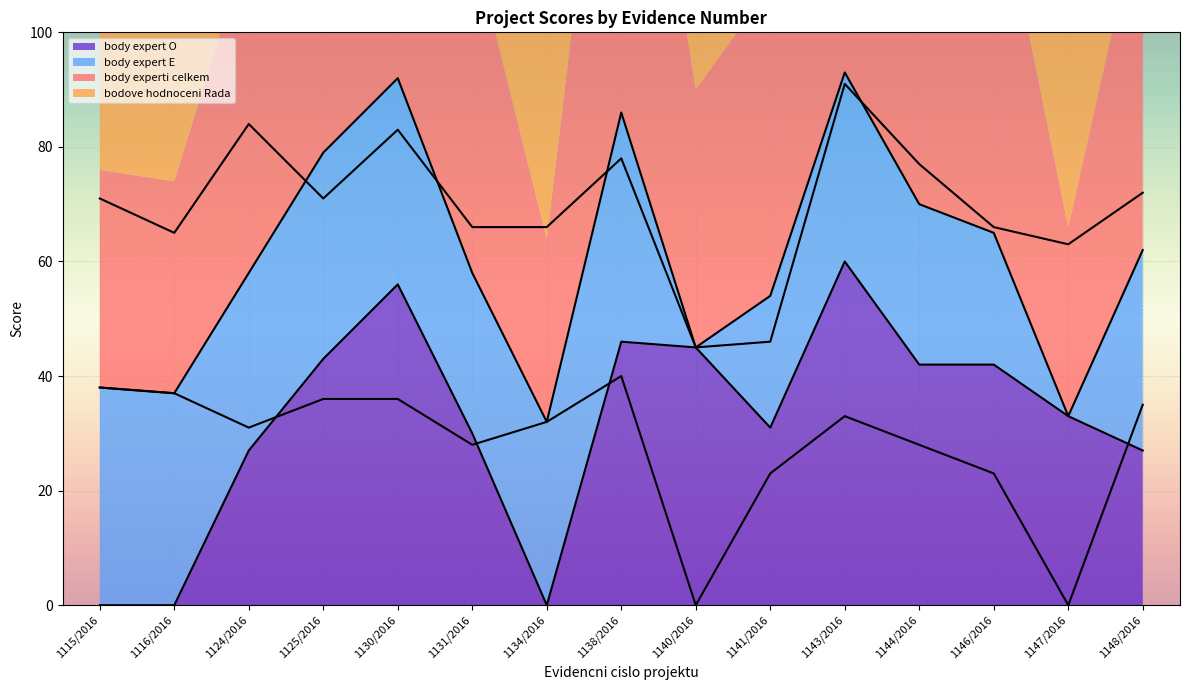

What is the difference between the maximum and minimum values in the body expert O series?

60